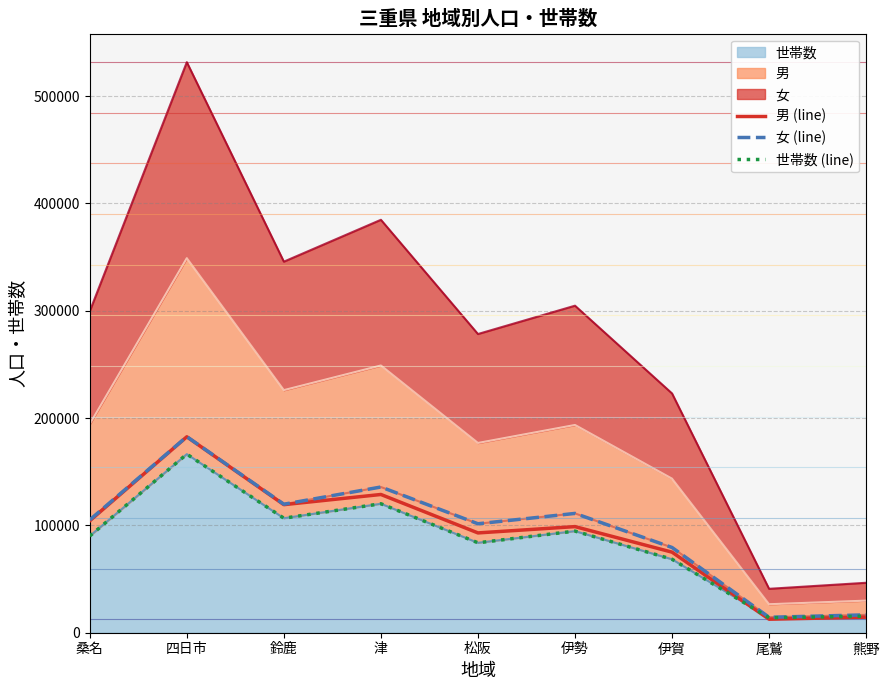

Reading right to left, transcribe all the data shown in this chart.

男 (line): 14491	12594	75064	98867	92986	128802	119315	182547	104287
女 (line): 16653	14379	79420	111159	101518	135766	119732	182668	105167
世帯数 (line): 15397	13944	68456	94678	83802	120168	106690	166385	90111